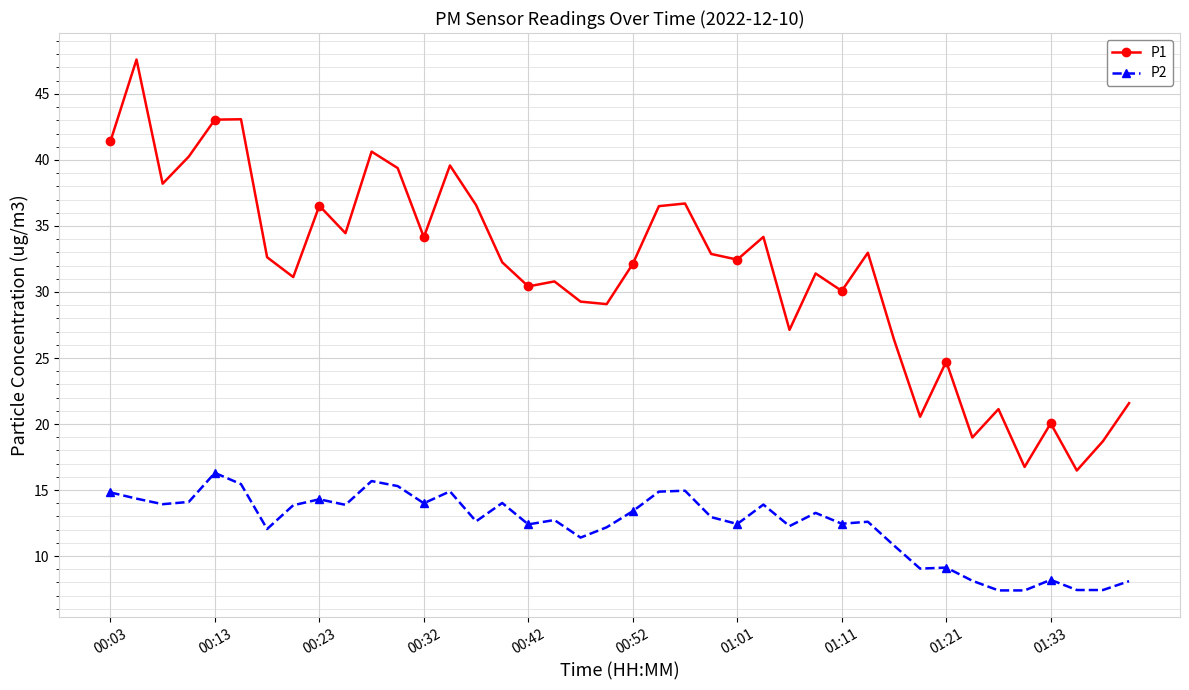

True or false: P1 has more than 2 points higher than both neighbors.

True